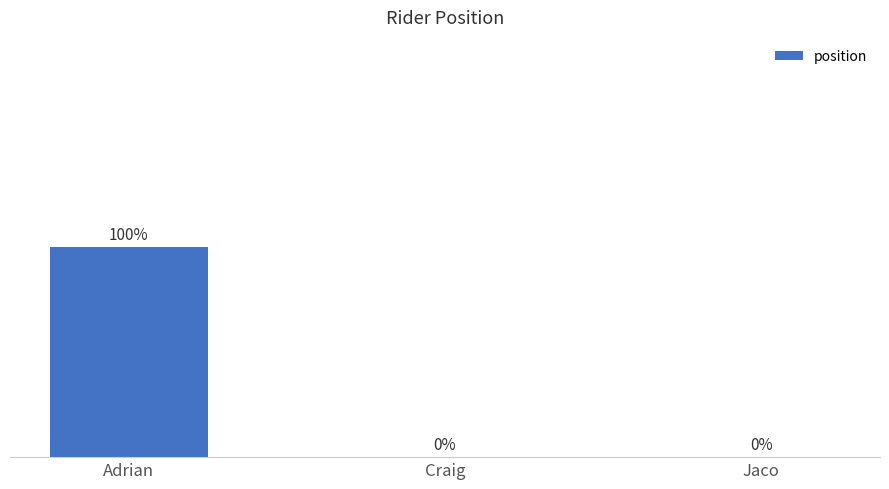

Which category has the highest value across all series?

Adrian